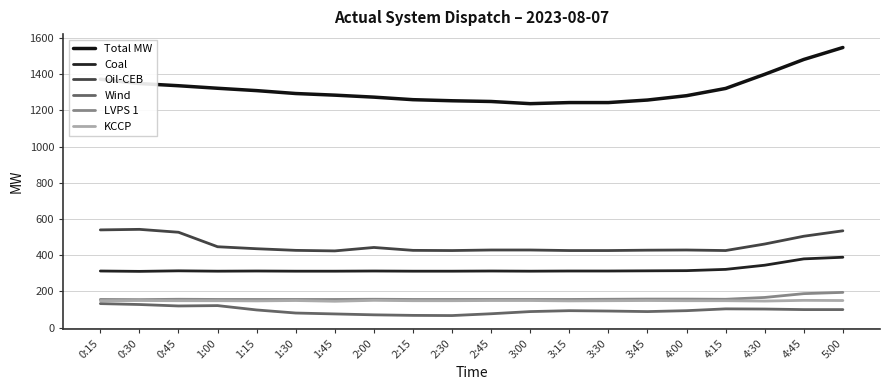

Between 2:15 and 4:45, which series saw the biggest shift?

Total MW